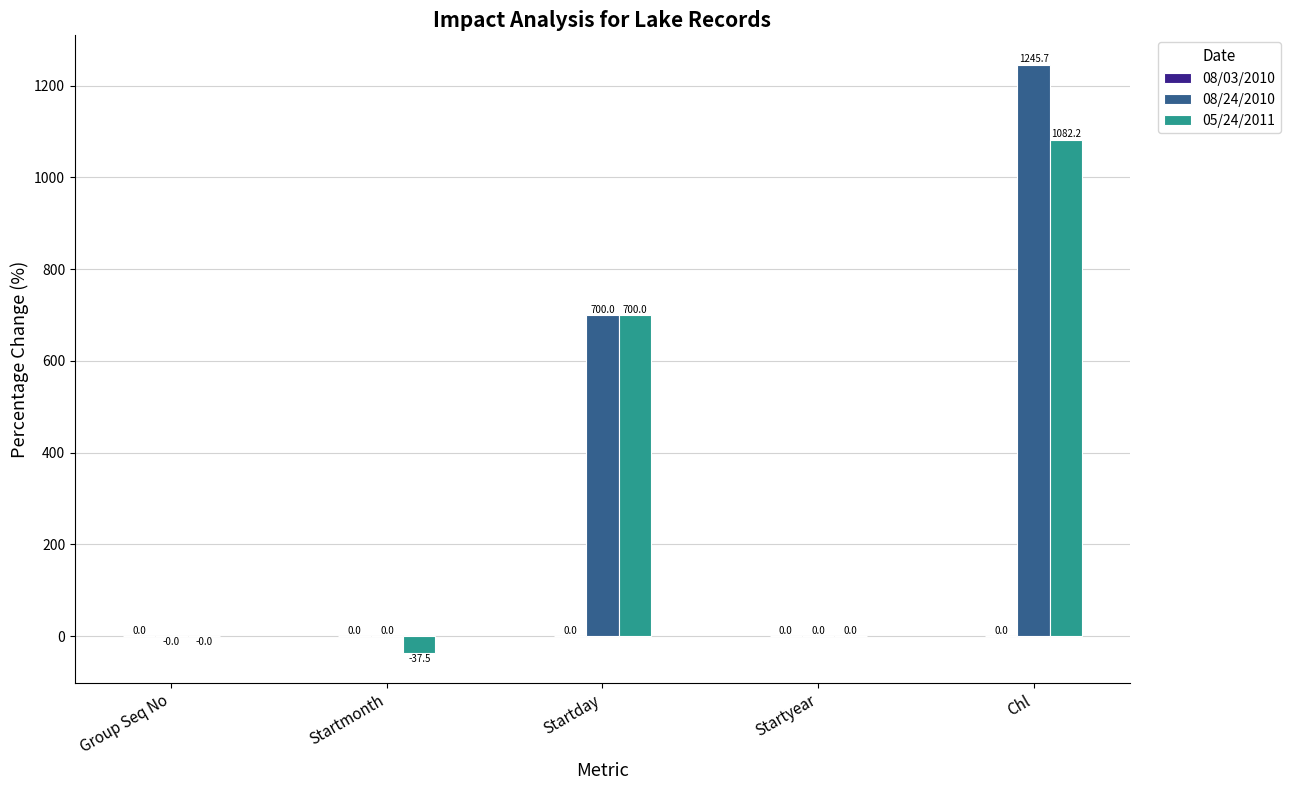

How many groups of bars are there?

5